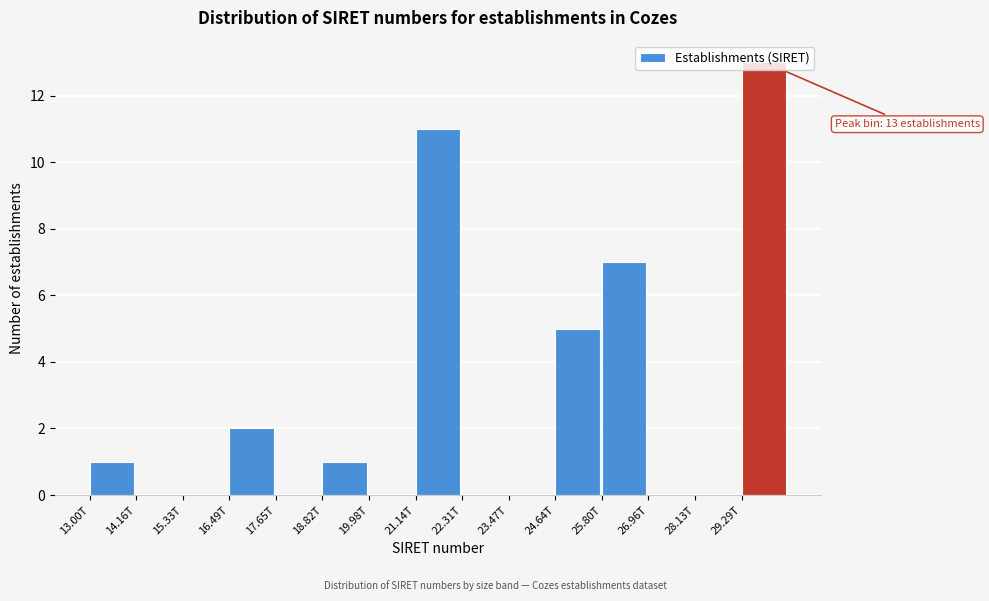

True or false: the data shows 0 at 15.33T.

True